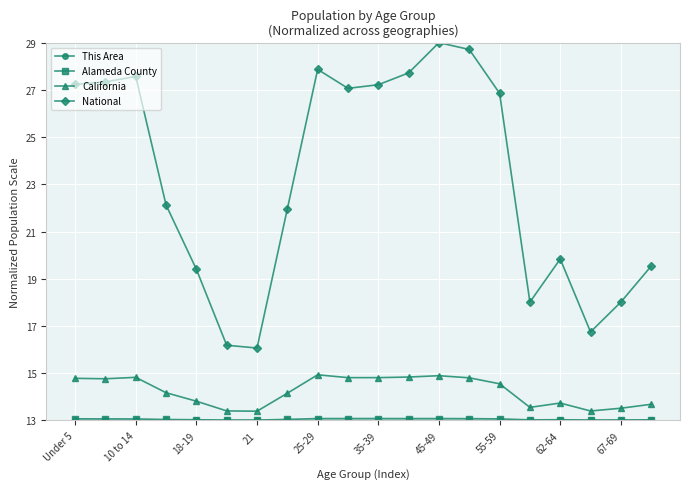

Which series has the widest spread of values?

National